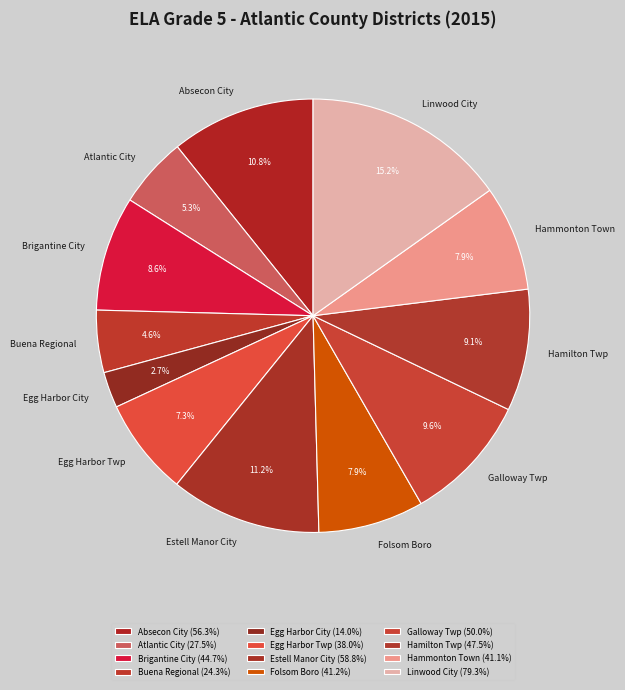

To the nearest percent, what is the difference between the largest and smallest slice percentages?

12%